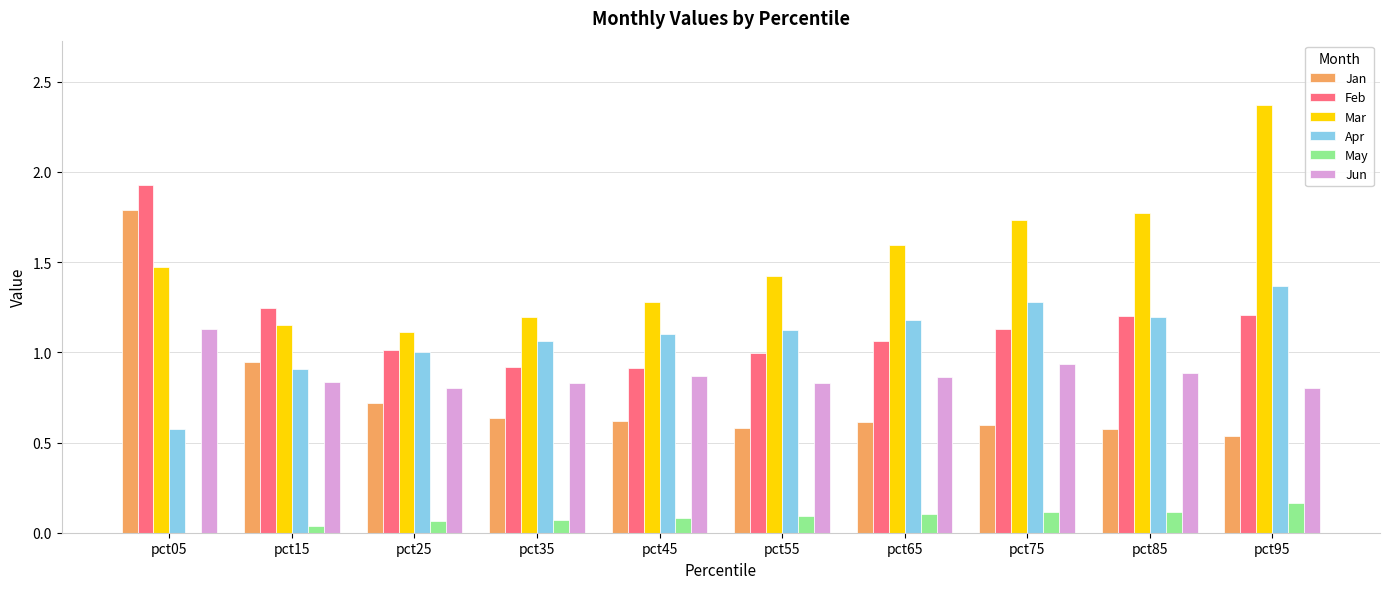

How many groups of bars are there?

10